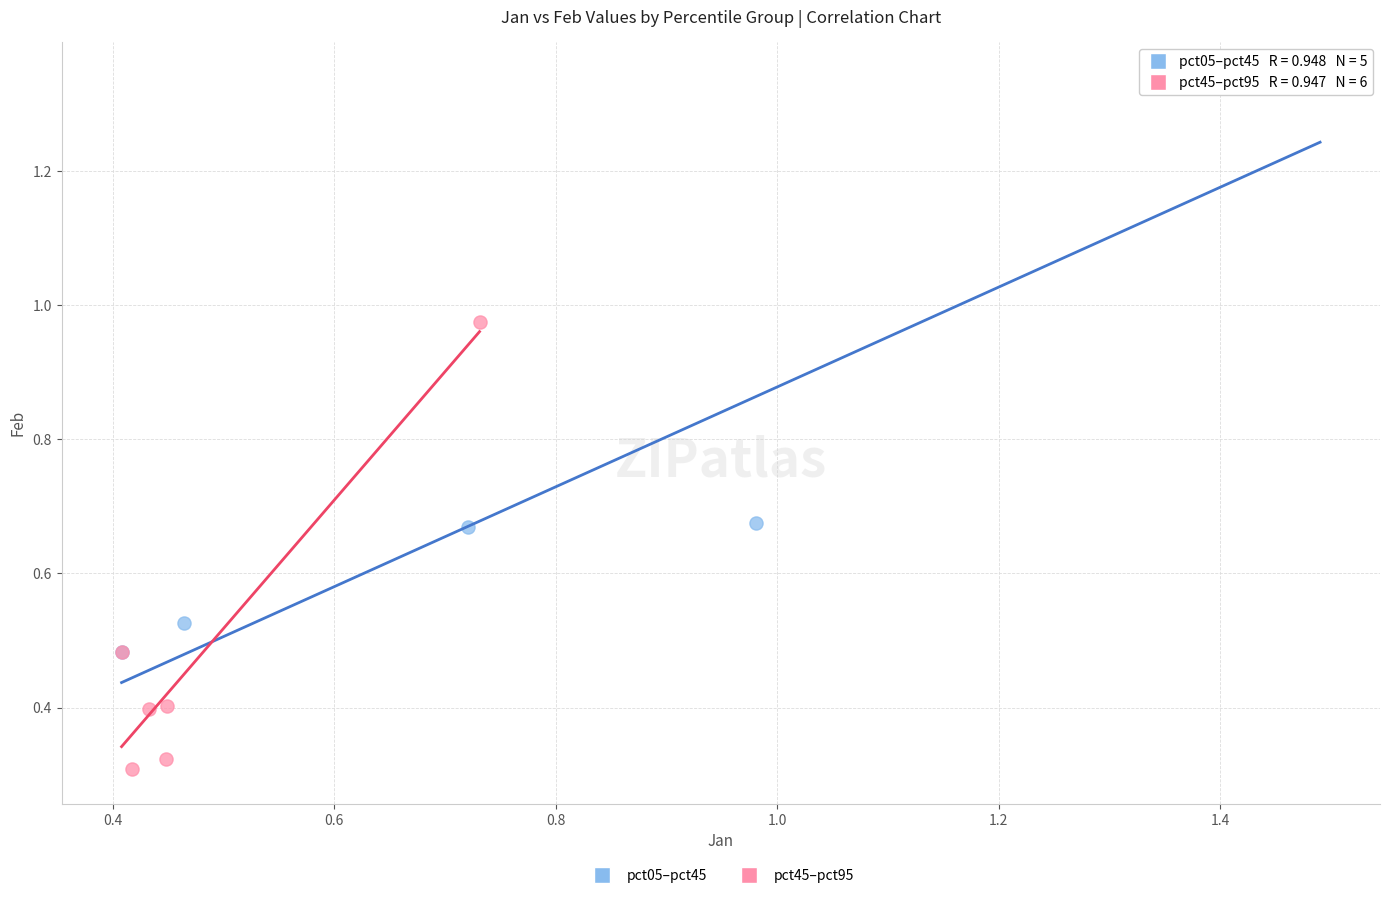

Which series contains the highest Y value?

pct05–pct45